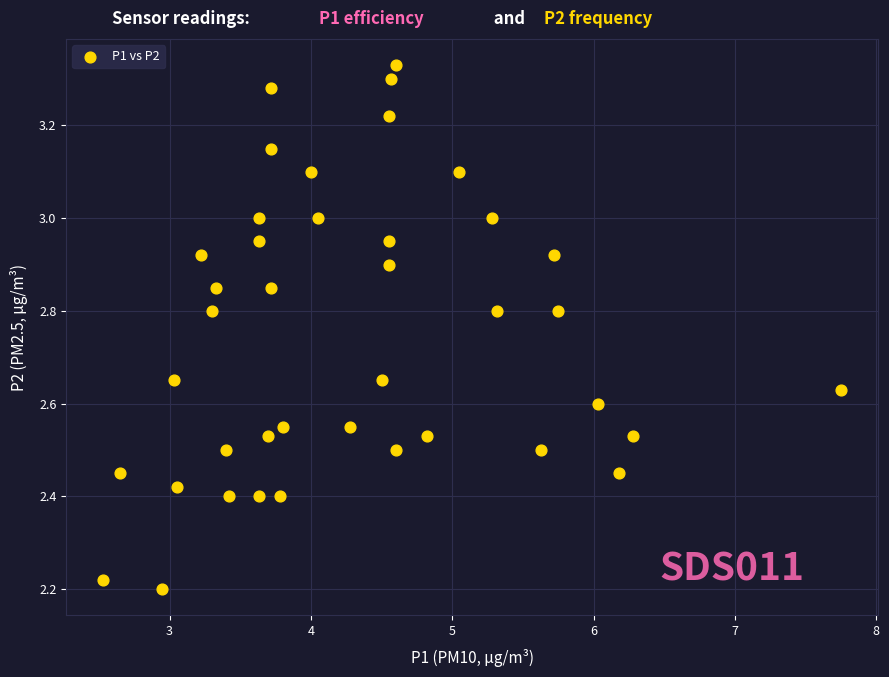

What is the range of Y values (max minus min)?

1.1